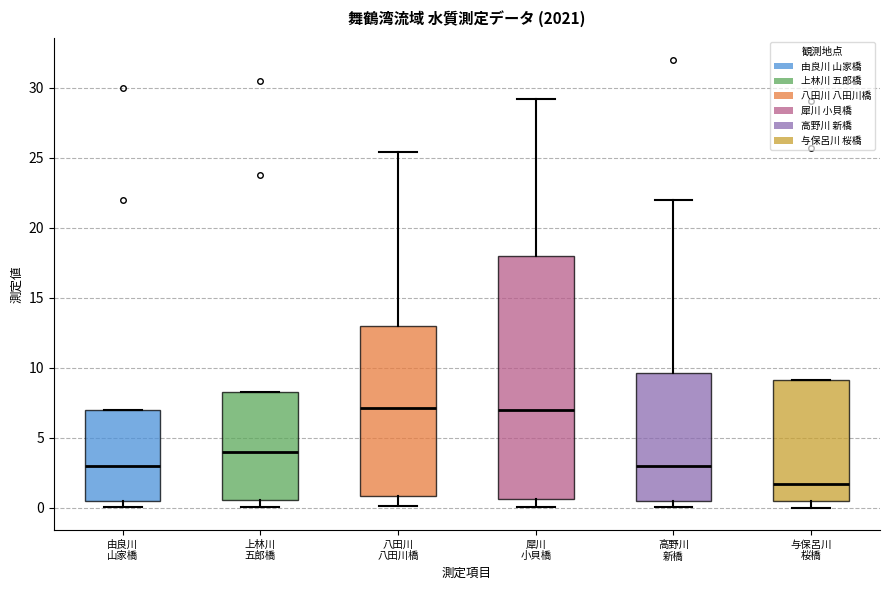

Where is the upper edge of the box for 犀川 小貝橋 on the y-axis? The values are not printed on the chart, so give them approximately, as read against the axis.

18.0